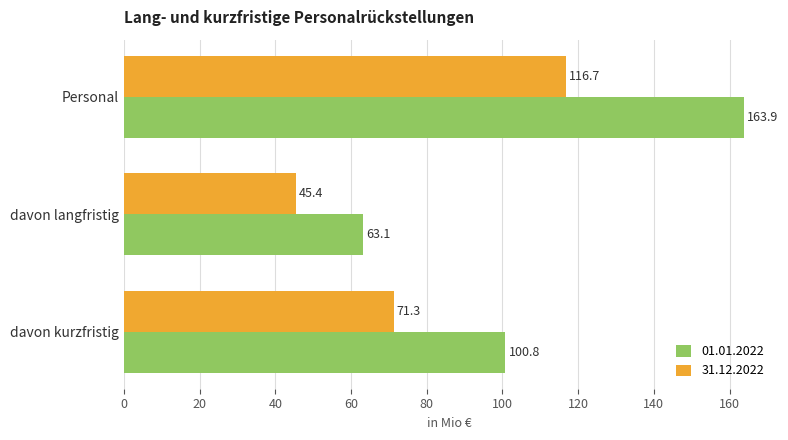

What is the spread (max minus min) of values at davon kurzfristig?

29.5